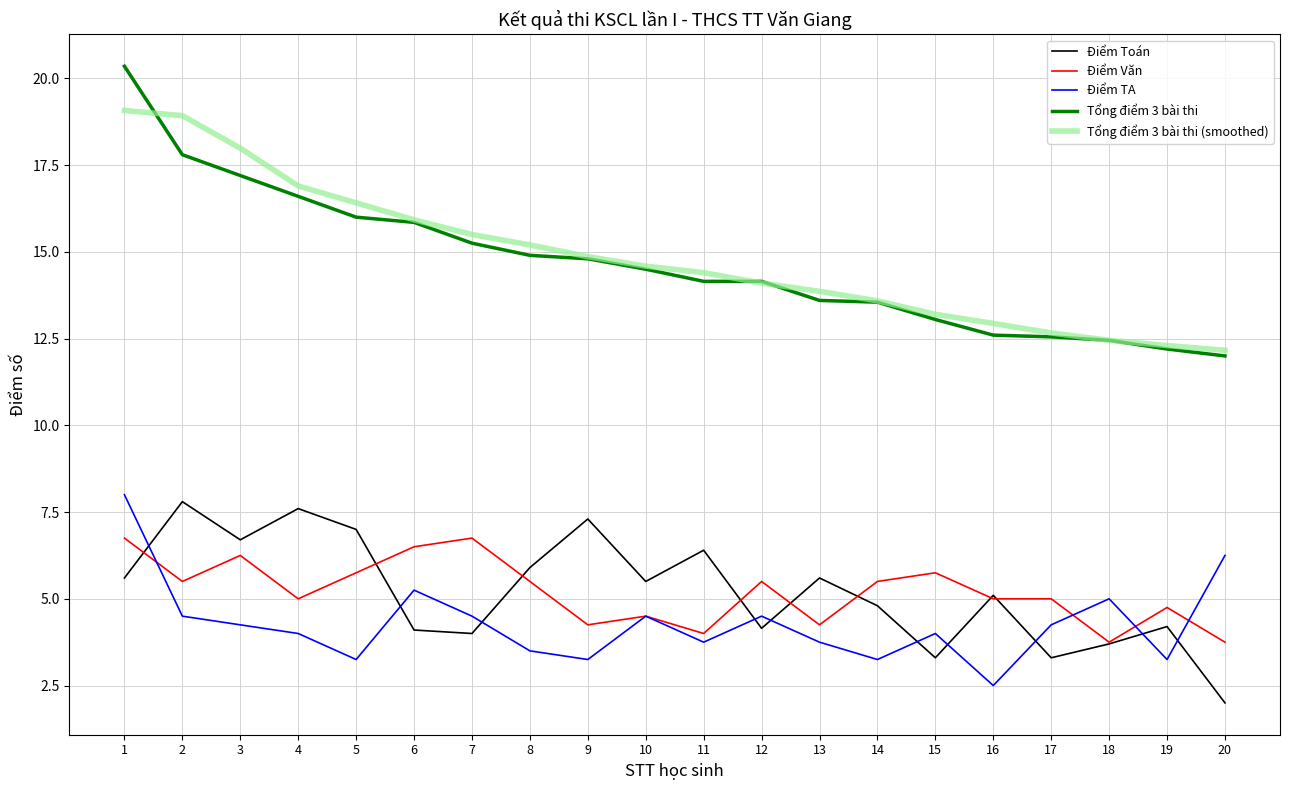

What is the spread (max minus min) of values at 12?

10.0